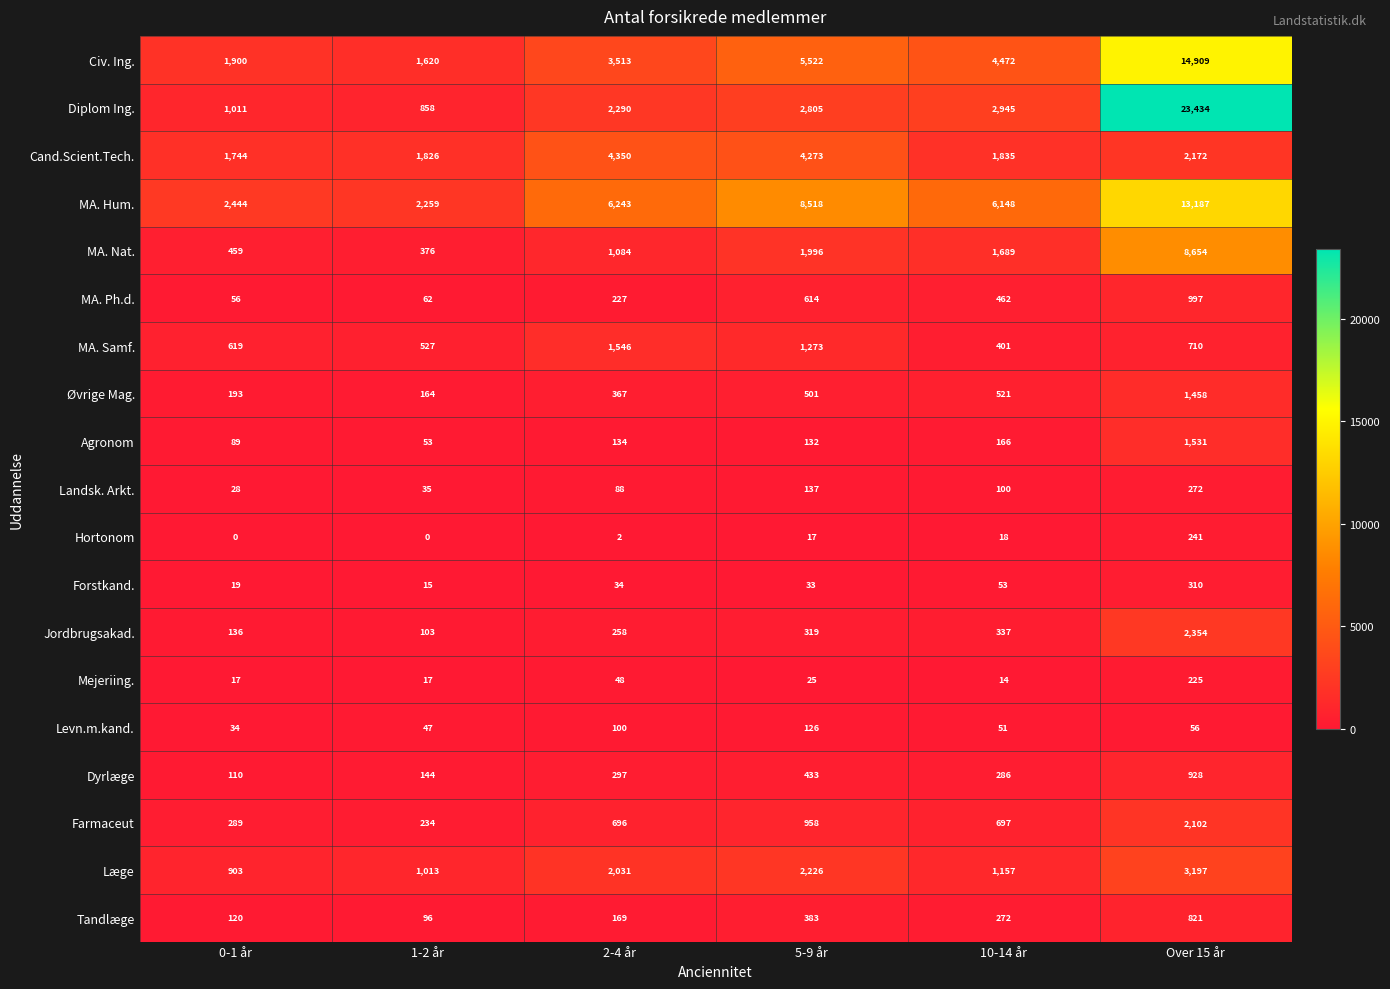

Which category has the lowest value in the MA. Hum. series?

1-2 år